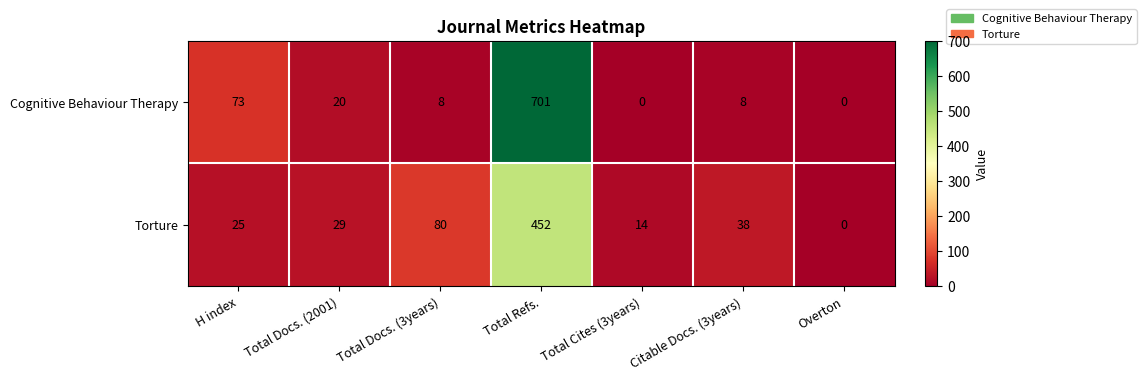

Reading left to right, what are all the values shown in this chart?

Cognitive Behaviour Therapy: 73	20	8	701	0	8	0
Torture: 25	29	80	452	14	38	0